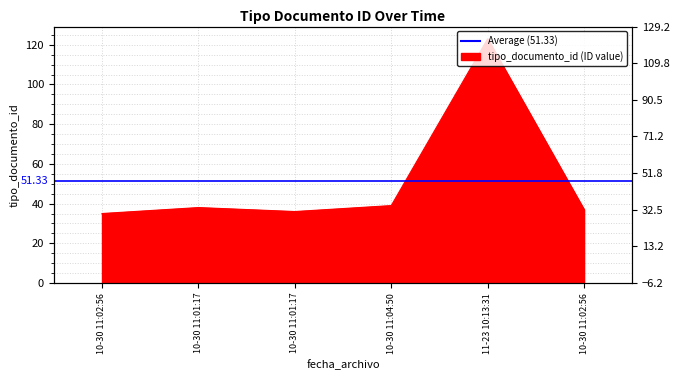

How many values are below 38?

3